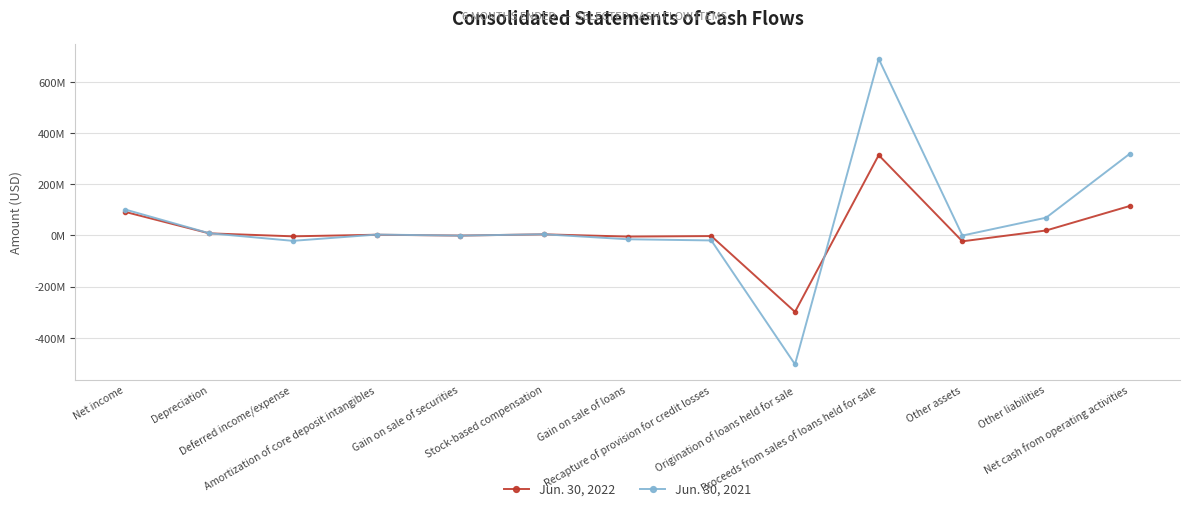

True or false: Jun. 30, 2021 has more than 0 interior local peaks.

True